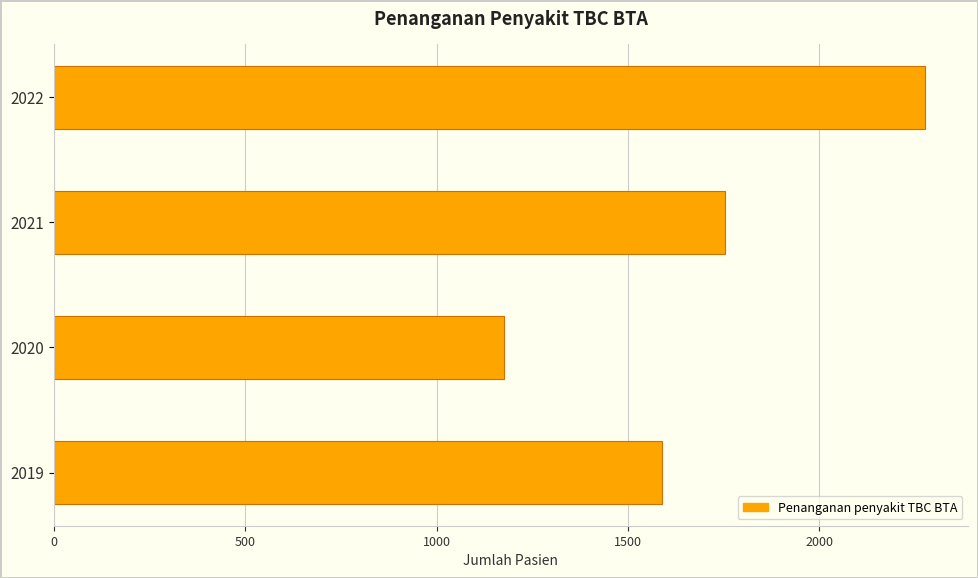

Where is the data nearest to the value 1725?

2021